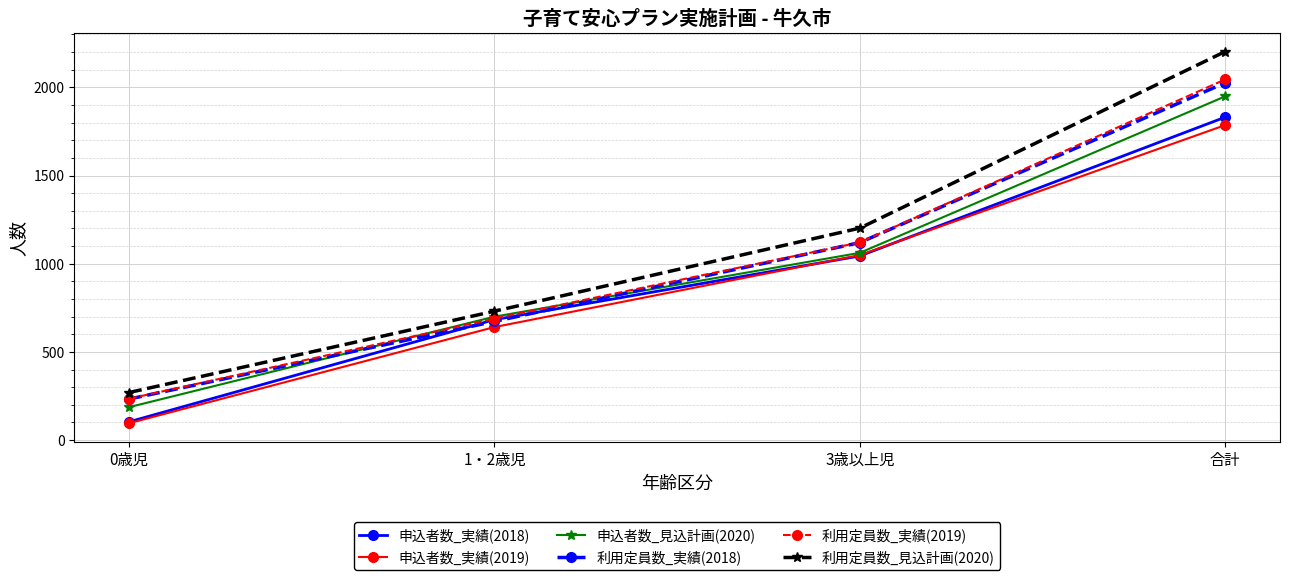

What is the label of the 2nd point from the left?

1・2歳児